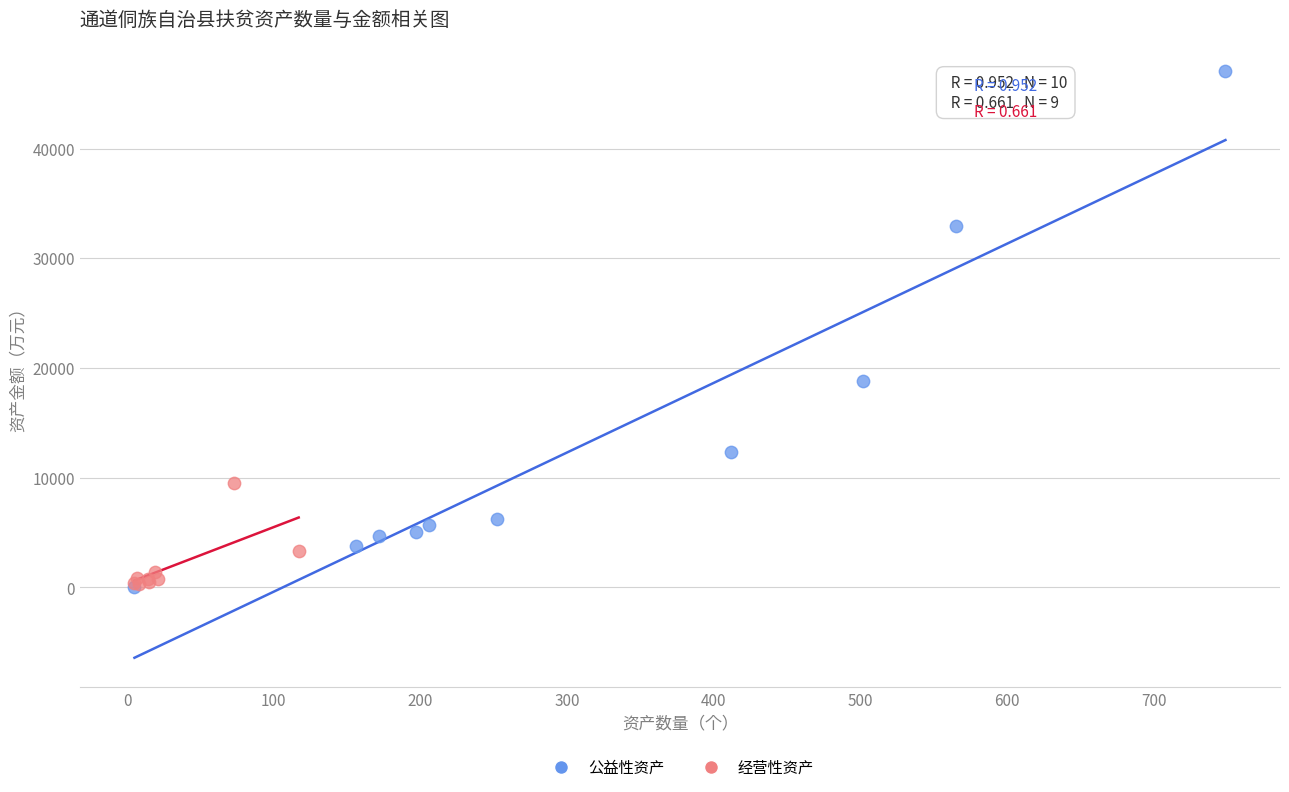

Which series reaches the maximum Y coordinate?

公益性资产